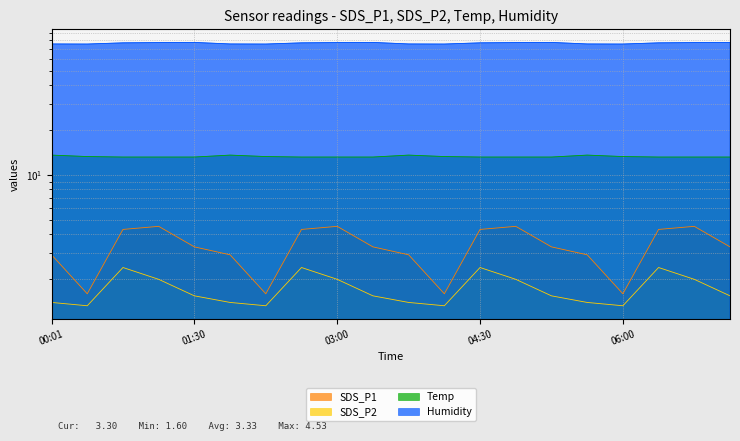

What is the minimum value shown in the chart?

1.3